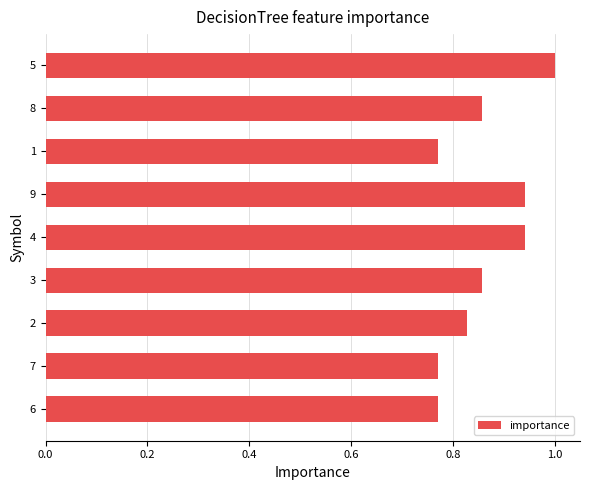

Count the number of data series in this chart.

1